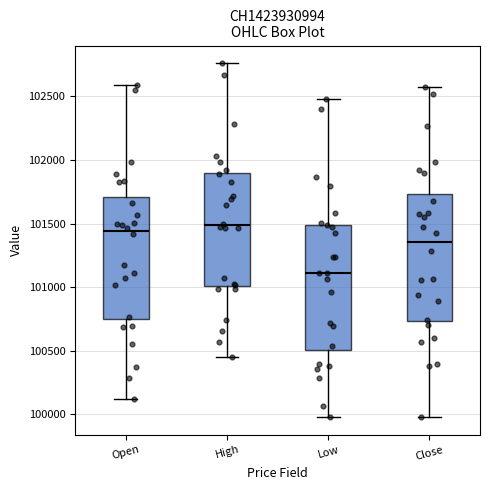

Reading left to right, transcribe this box plot: for each box, give where its median line is, the range the box spans, and where its two whiskers end, as read against the y-axis. The values are not printed on the chart, so give them approximately, as read against the axis.

Open: median 101450, box 100750 to 101700, whiskers 100100 to 102600
High: median 101500, box 101000 to 101900, whiskers 100450 to 102750
Low: median 101100, box 100500 to 101500, whiskers 100000 to 102500
Close: median 101350, box 100750 to 101750, whiskers 100000 to 102550